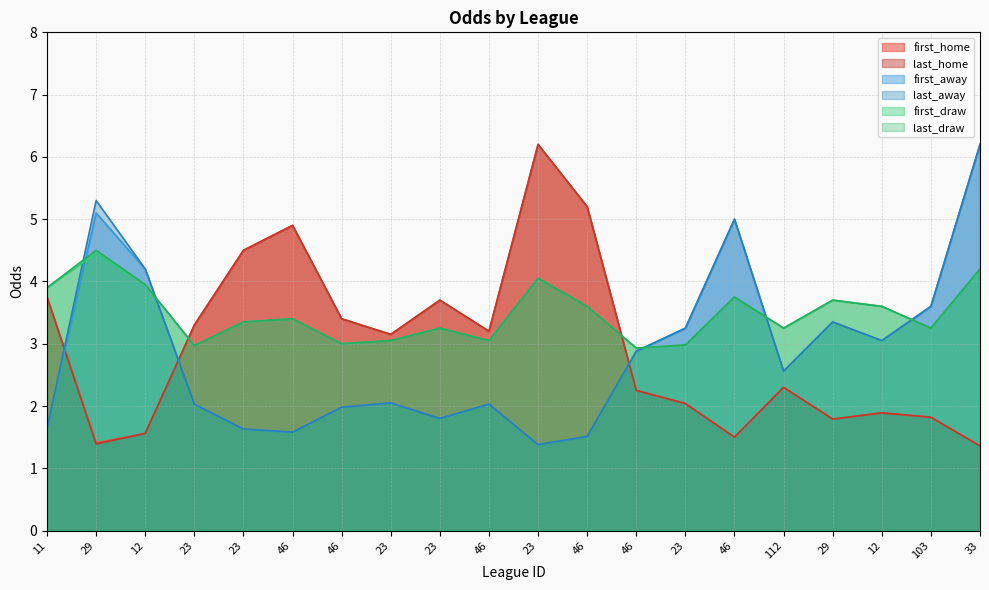

Is the value of last_draw at 23 greater than the value of first_home at 29?

Yes